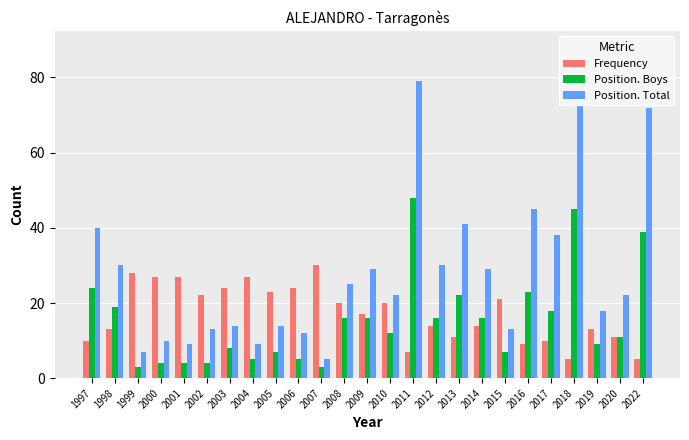

Where is Position. Total nearest to the value 46?

2016